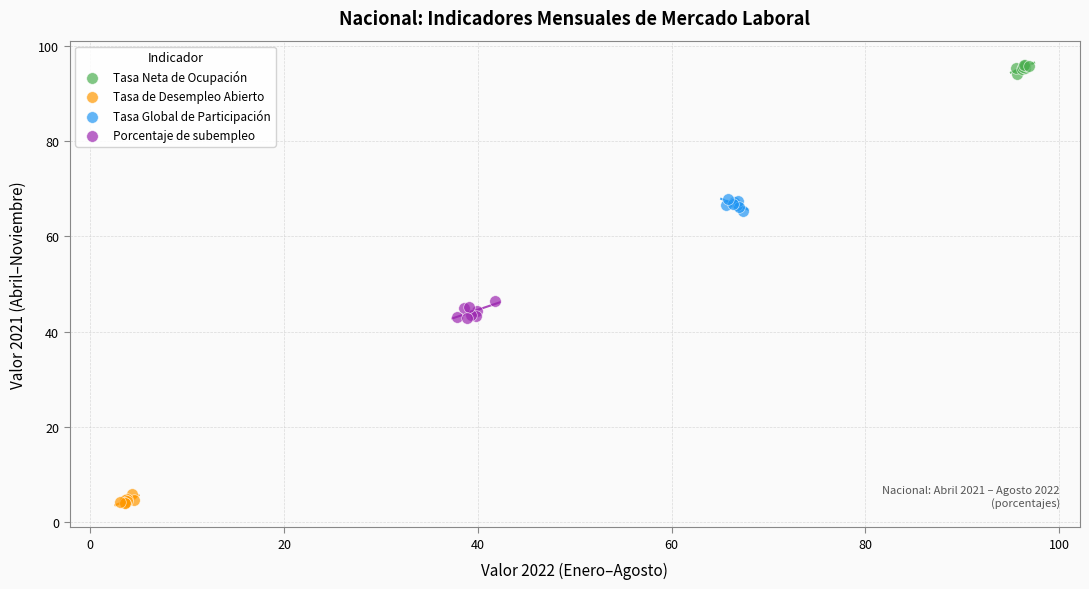

Which series contains the highest Y value?

Tasa Neta de Ocupación